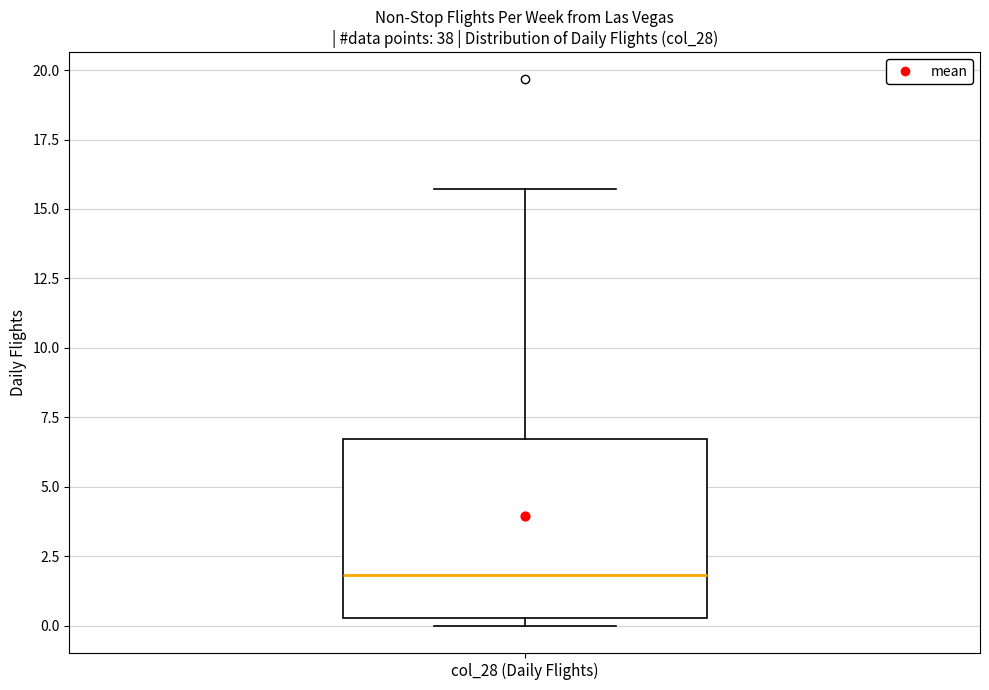

Read this box plot against the y-axis: the position of the median line, the range covered by the box, and the ends of both whiskers. The values are not printed on the chart, so give them approximately, as read against the axis.

median 2.0, box 0.5 to 6.5, whiskers 0.0 to 15.5